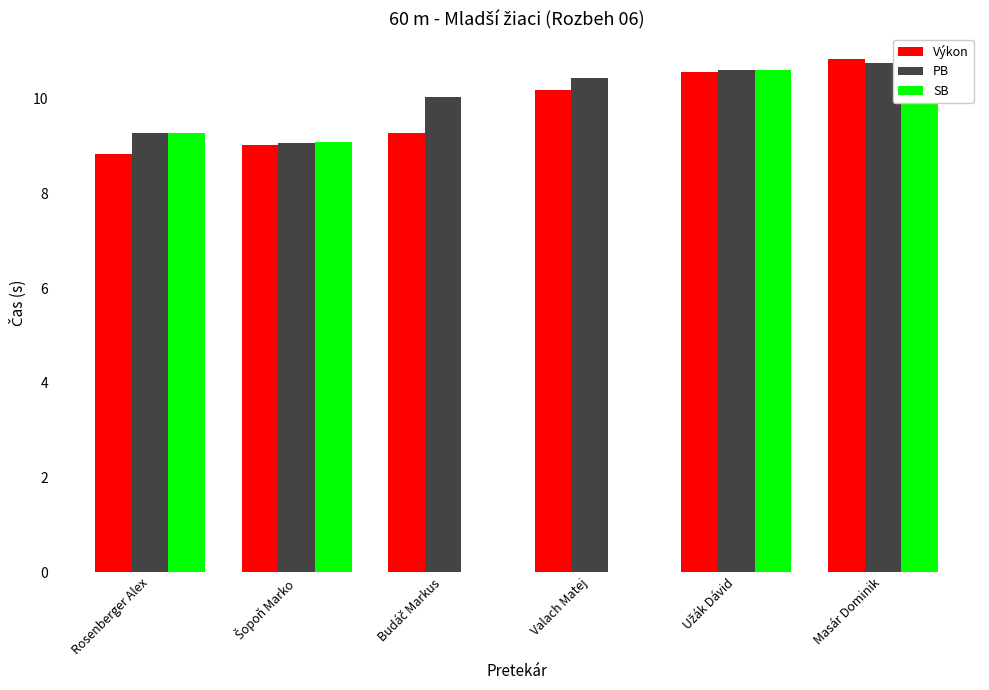

What is the value of the PB bar at the 3rd from the left?

10.0